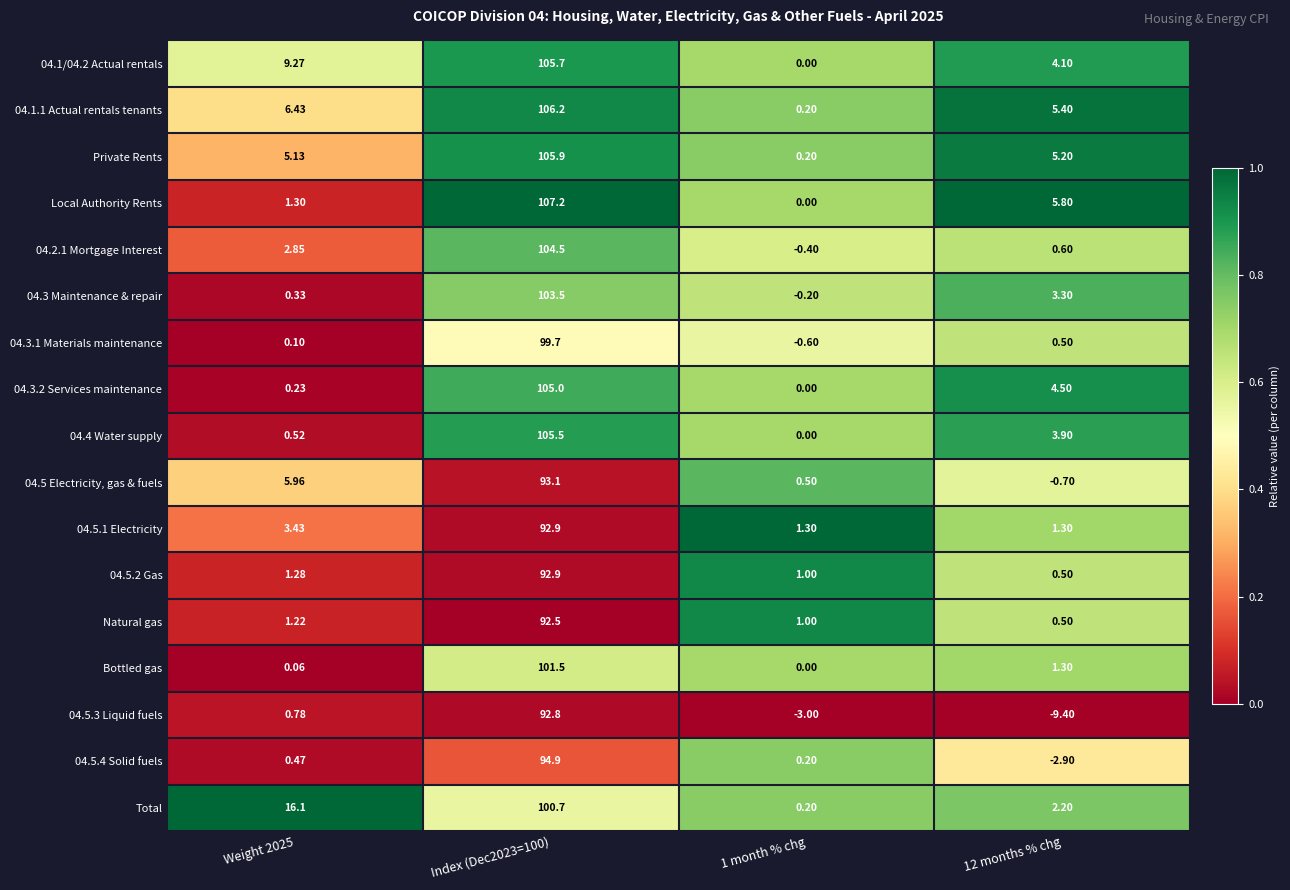

Which category has the lowest value across all series?

12 months % chg